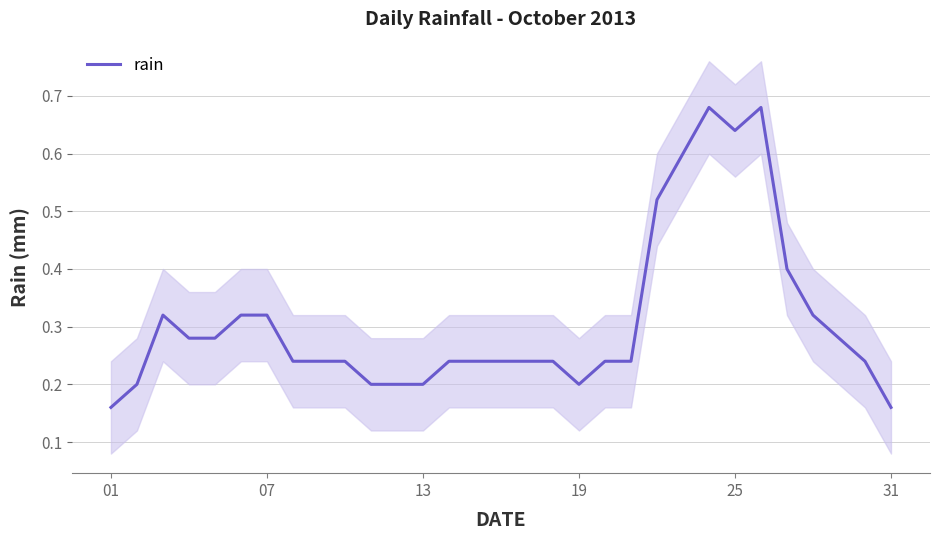

How many interior local peaks (higher than both neighbors) does the data have?

3